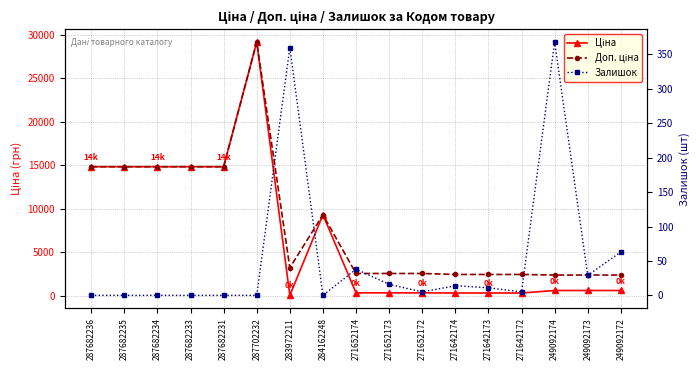

How many values in the Доп. ціна series are below 2546?

6